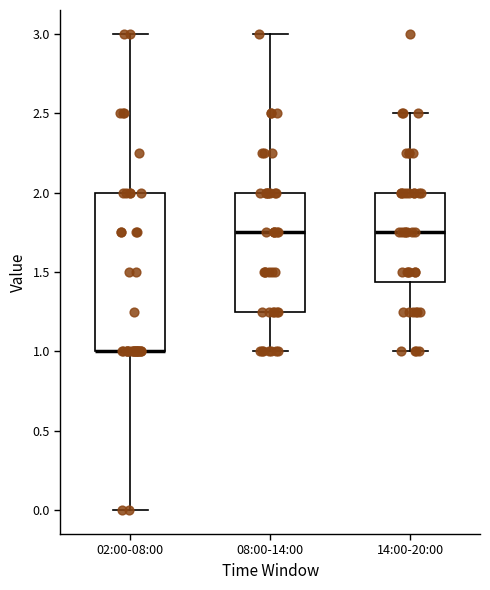

Reading left to right, transcribe this box plot: for each box, give where its median line is, the range the box spans, and where its two whiskers end, as read against the y-axis. The values are not printed on the chart, so give them approximately, as read against the axis.

02:00-08:00: median 1.00 (drawn on the box's lower edge), box 1.00 to 2.00, whiskers 0.00 to 3.00
08:00-14:00: median 1.75, box 1.25 to 2.00, whiskers 1.00 to 3.00
14:00-20:00: median 1.75, box 1.45 to 2.00, whiskers 1.00 to 2.50